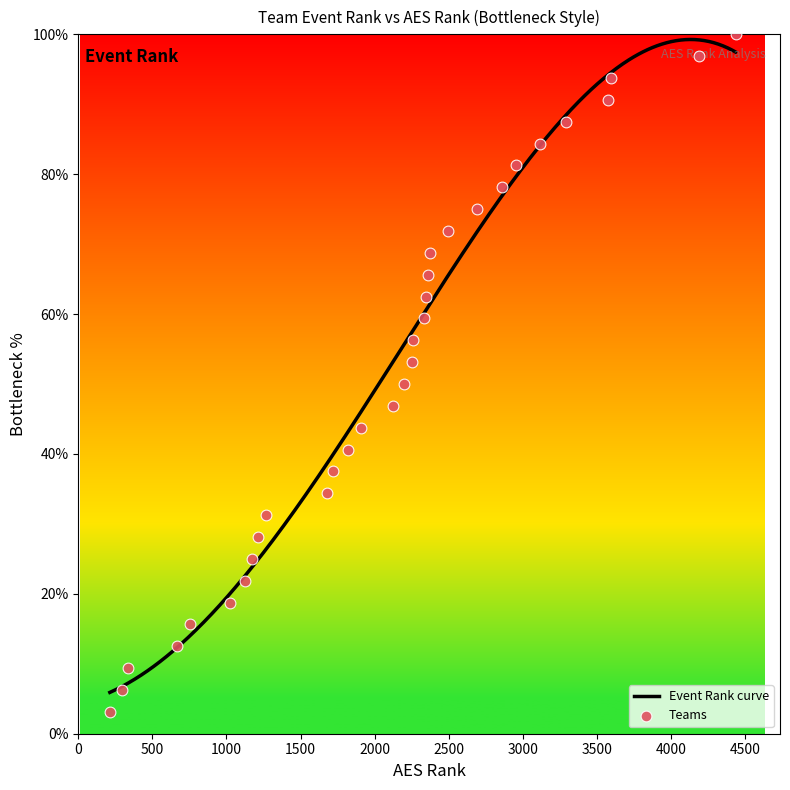

Between 751 and 1818, which is larger?

1818